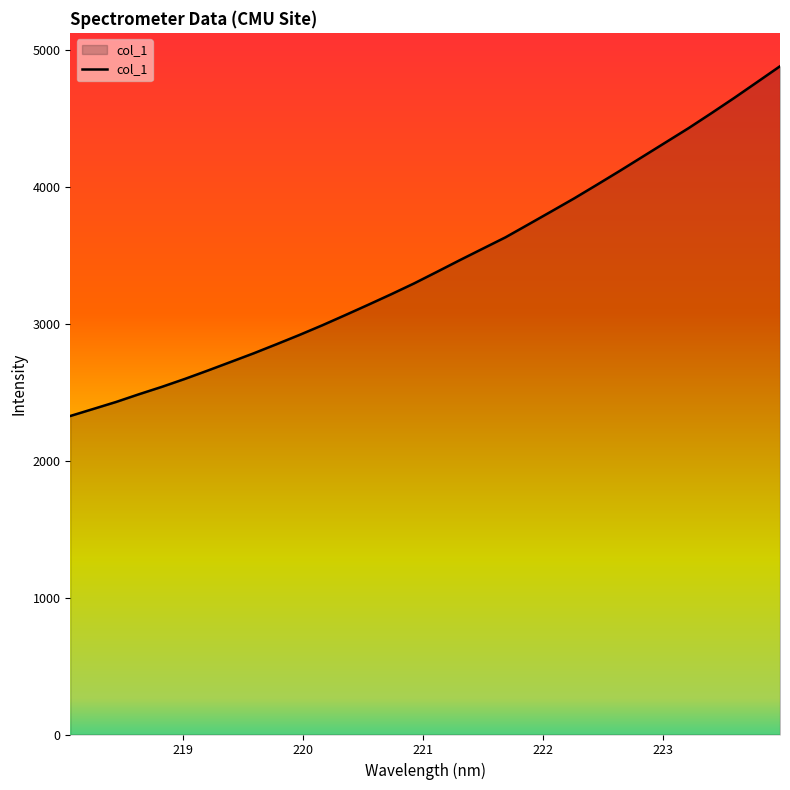

What is the smallest value displayed?

2326.8